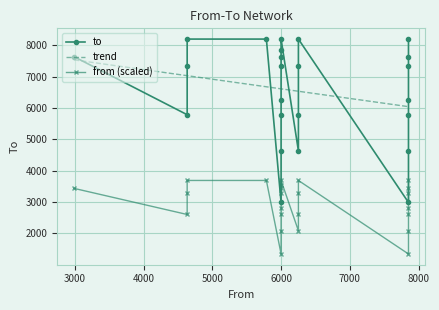

What is the minimum value for trend?

6041.7